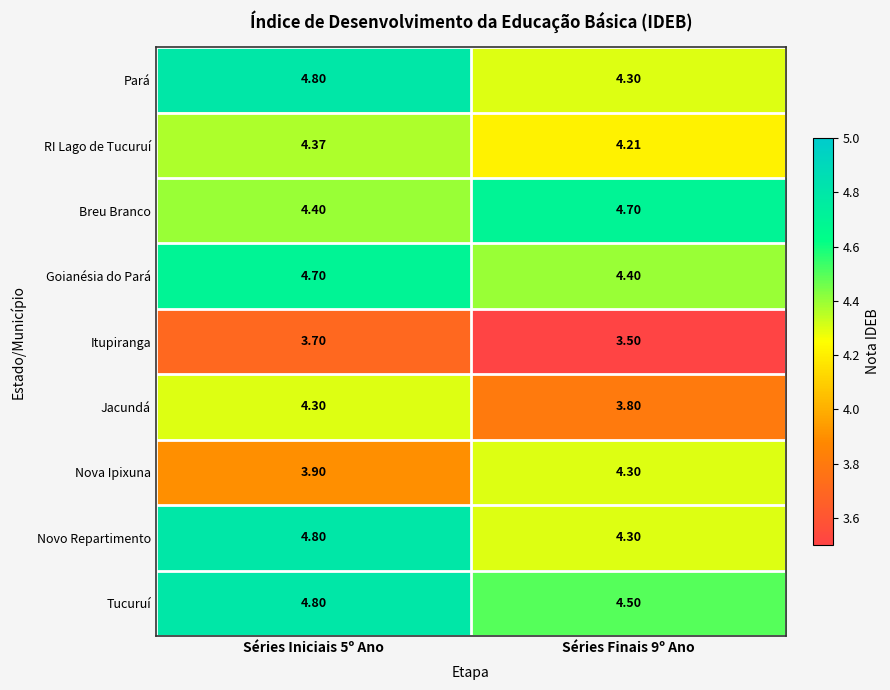

Which series has the largest total across all categories?

Tucuruí